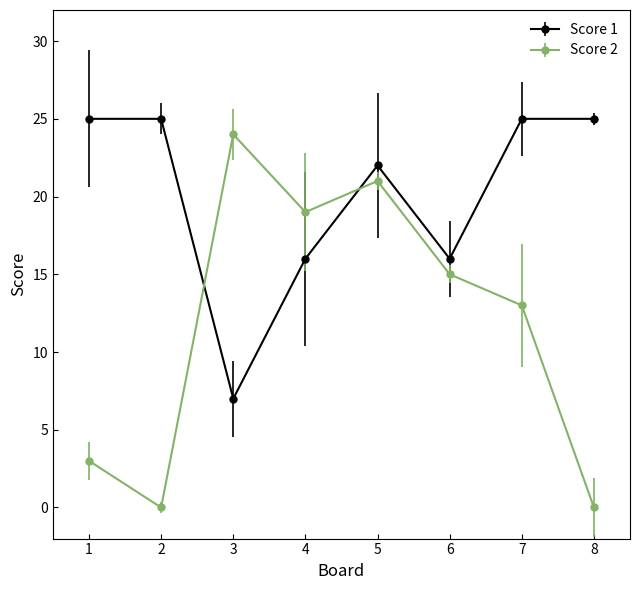

Where is the first local minimum for Score 1?

3